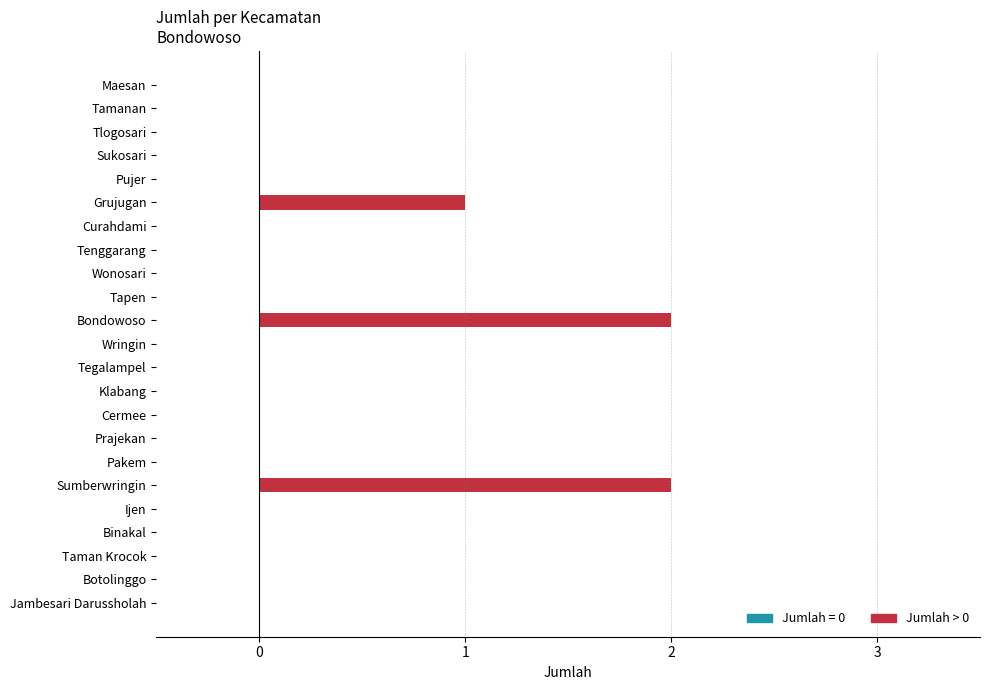

What is the sum of all values?

5